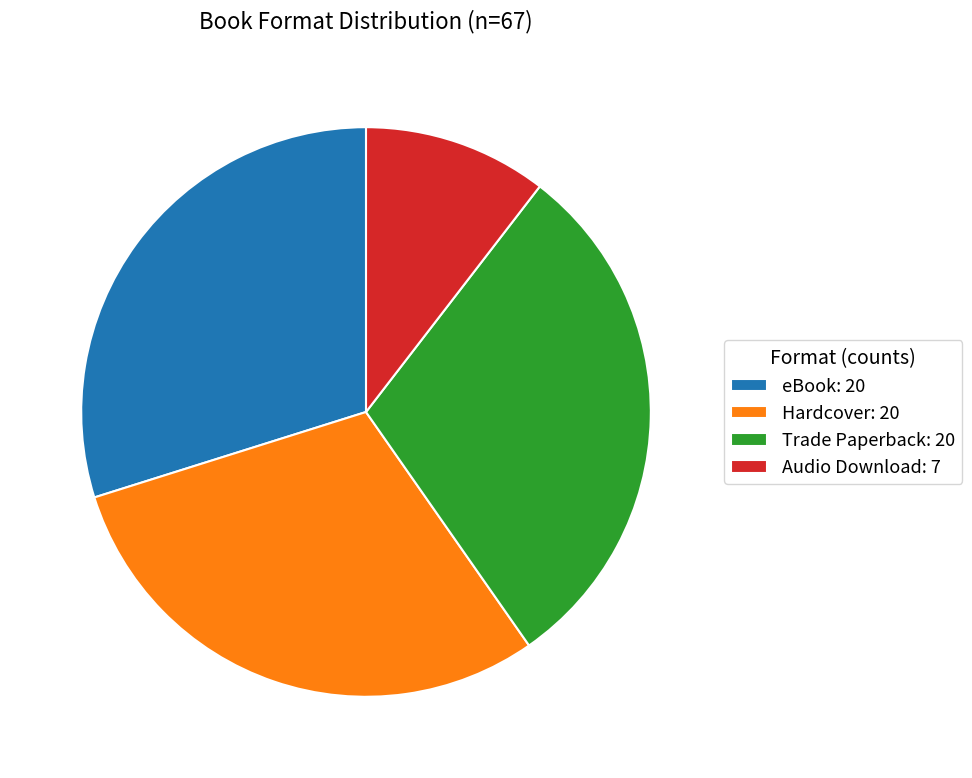

Which has a higher value, Trade Paperback or Audio Download?

Trade Paperback